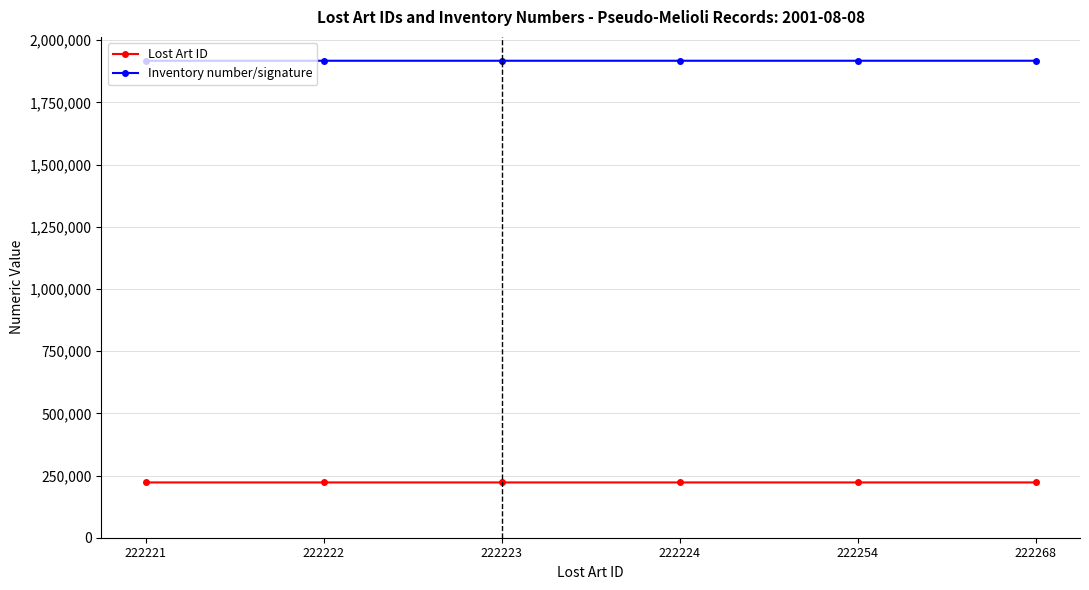

Count the number of data series in this chart.

2